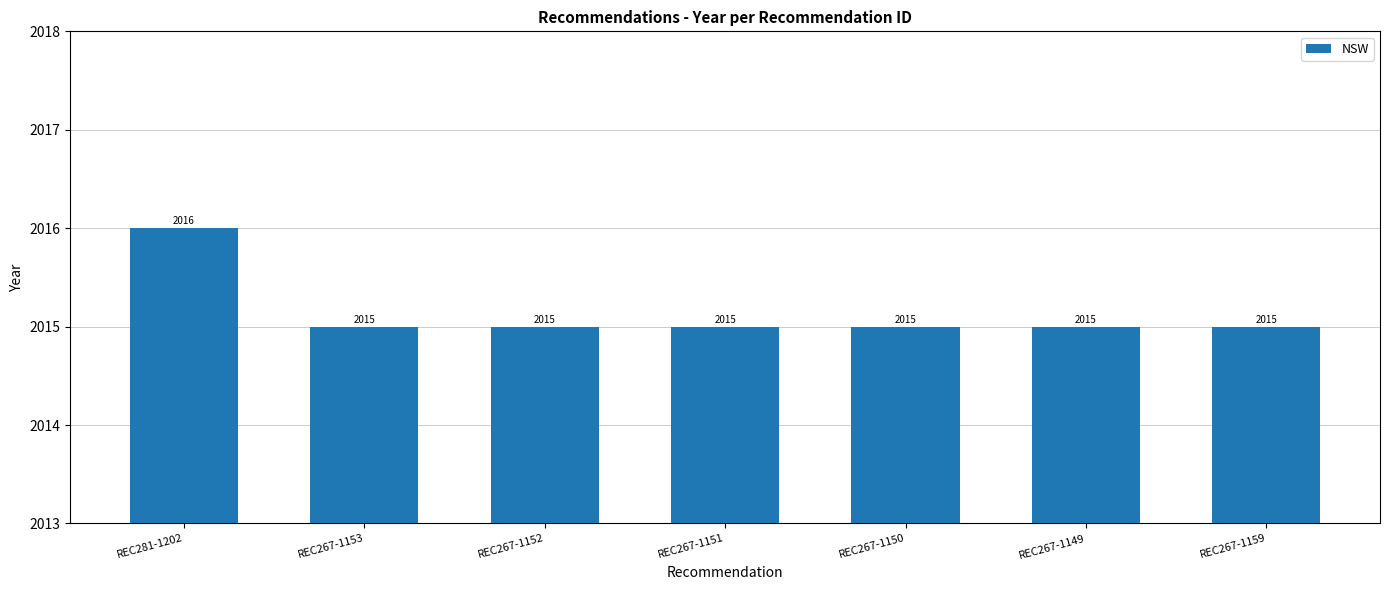

Approximately how many times larger is the value at REC267-1150 compared to REC267-1151?

1.0